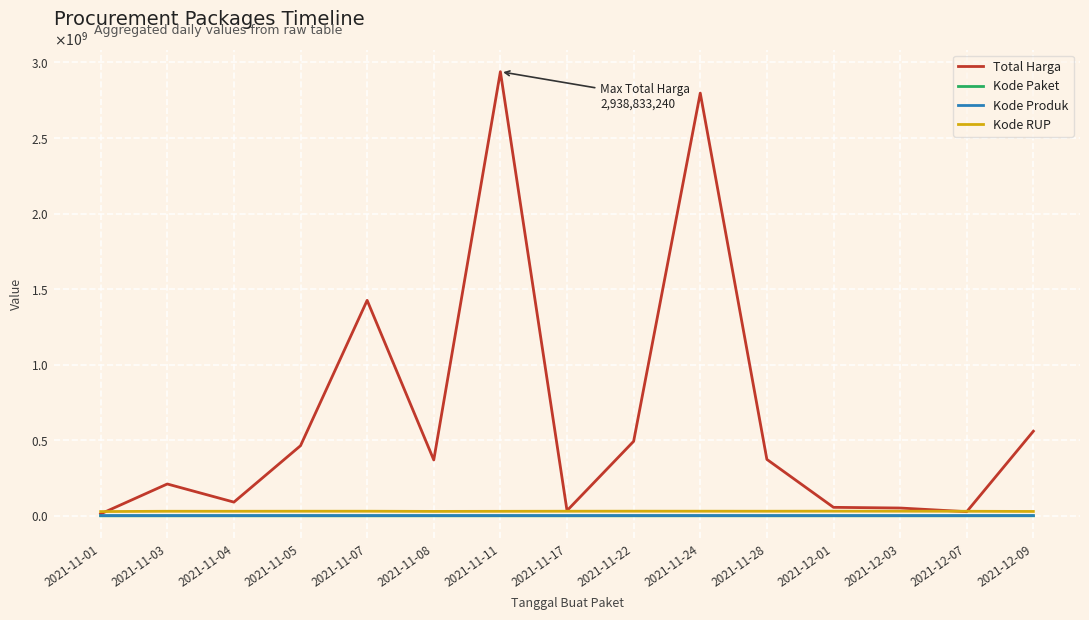

At how many categories does at least one series exceed 87627683?

10